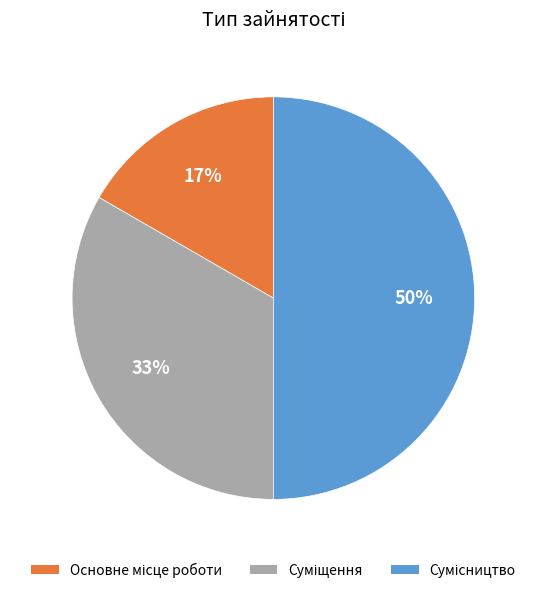

To the nearest percent, what is the average slice percentage?

33%